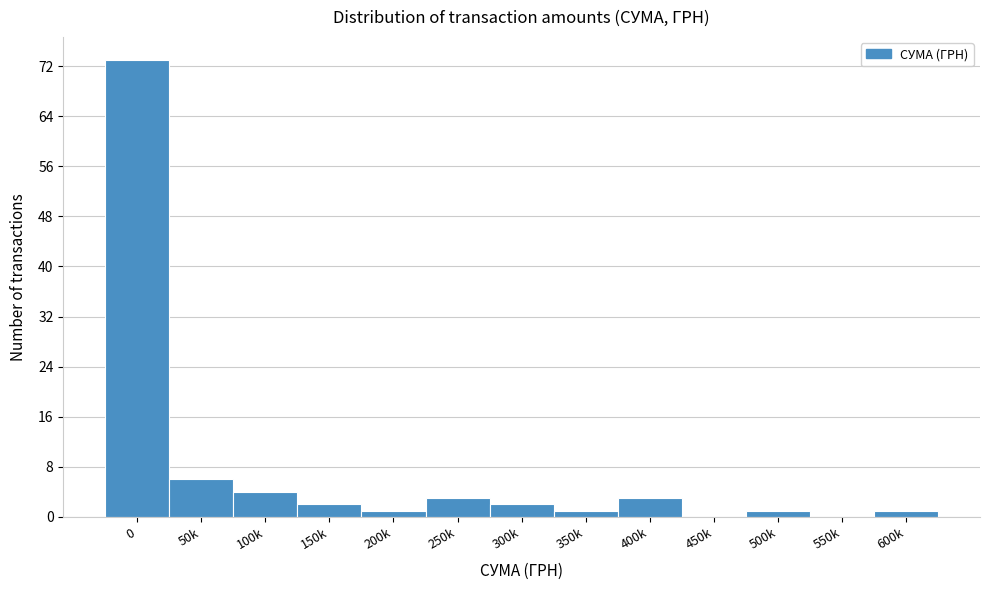

Reading left to right, what are all the values shown in this chart?

0=73	50k=6	100k=4	150k=2	200k=1	250k=3	300k=2	350k=1	400k=3	450k=0	500k=1	550k=0	600k=1